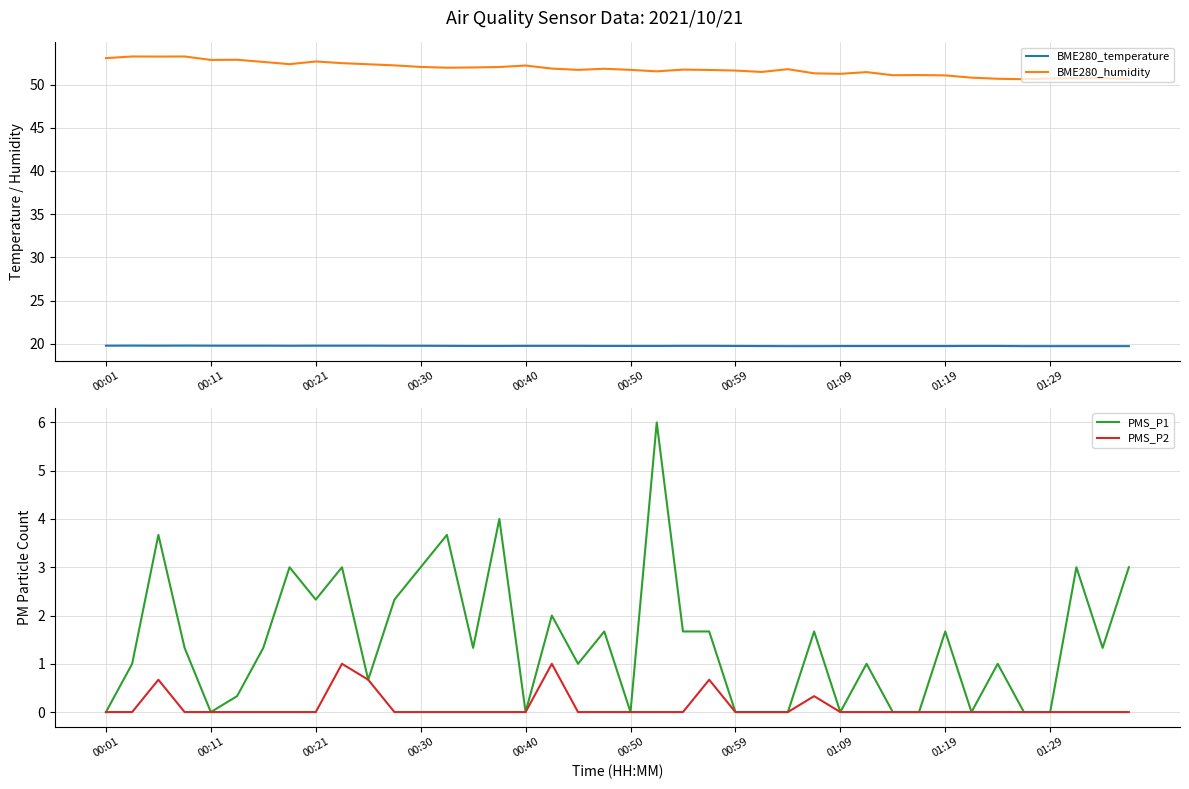

Reading left to right, transcribe all the data shown in this chart.

BME280_temperature: 19.8	19.8	19.8	19.8	19.8	19.8	19.8	19.8	19.8	19.8	19.8	19.8	19.8	19.8	19.7	19.7	19.8	19.8	19.8	19.7	19.7	19.7	19.8	19.8	19.7	19.7	19.7	19.7	19.7	19.7	19.7	19.7	19.7	19.7	19.7	19.7	19.7	19.7	19.7	19.7
BME280_humidity: 53.1	53.2	53.2	53.2	52.9	52.9	52.6	52.4	52.7	52.5	52.4	52.2	52.0	52.0	52.0	52.0	52.2	51.9	51.7	51.8	51.7	51.5	51.7	51.7	51.6	51.5	51.8	51.3	51.2	51.4	51.1	51.1	51.1	50.8	50.7	50.6	50.7	50.8	50.7	50.7
PMS_P1: 0.0	1.0	3.7	1.3	0.0	0.3	1.3	3.0	2.3	3.0	0.7	2.3	3.0	3.7	1.3	4.0	0.0	2.0	1.0	1.7	0.0	6.0	1.7	1.7	0.0	0.0	0.0	1.7	0.0	1.0	0.0	0.0	1.7	0.0	1.0	0.0	0.0	3.0	1.3	3.0
PMS_P2: 0.0	0.0	0.7	0.0	0.0	0.0	0.0	0.0	0.0	1.0	0.7	0.0	0.0	0.0	0.0	0.0	0.0	1.0	0.0	0.0	0.0	0.0	0.0	0.7	0.0	0.0	0.0	0.3	0.0	0.0	0.0	0.0	0.0	0.0	0.0	0.0	0.0	0.0	0.0	0.0